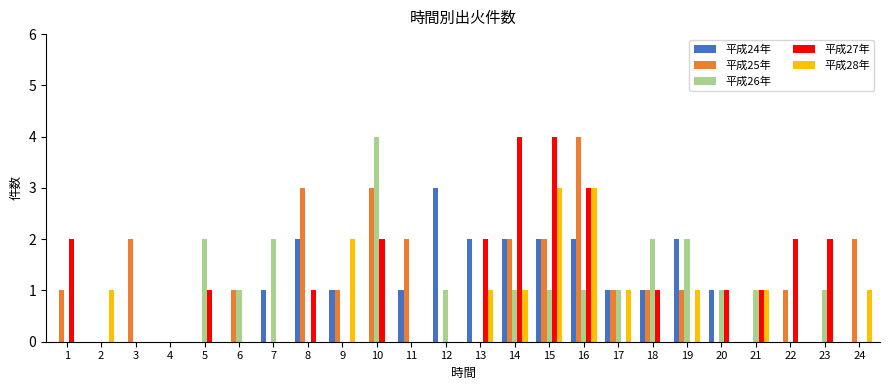

What are all the series names shown in the legend?

平成24年, 平成25年, 平成26年, 平成27年, 平成28年